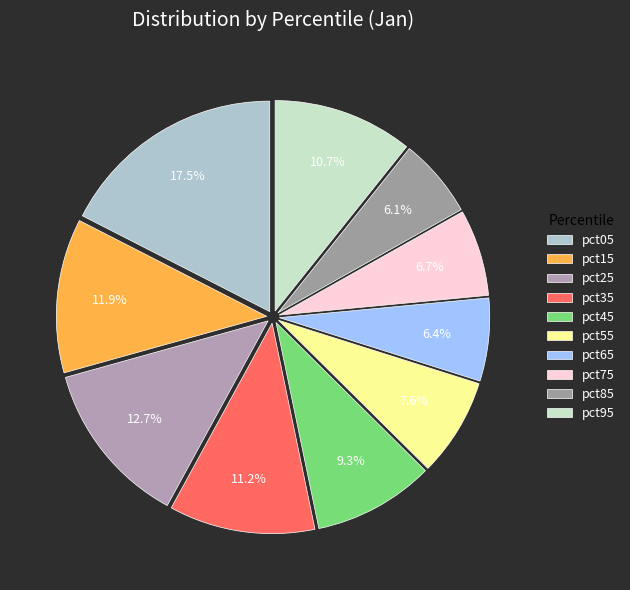

Is pct95 the majority of the pie?

No